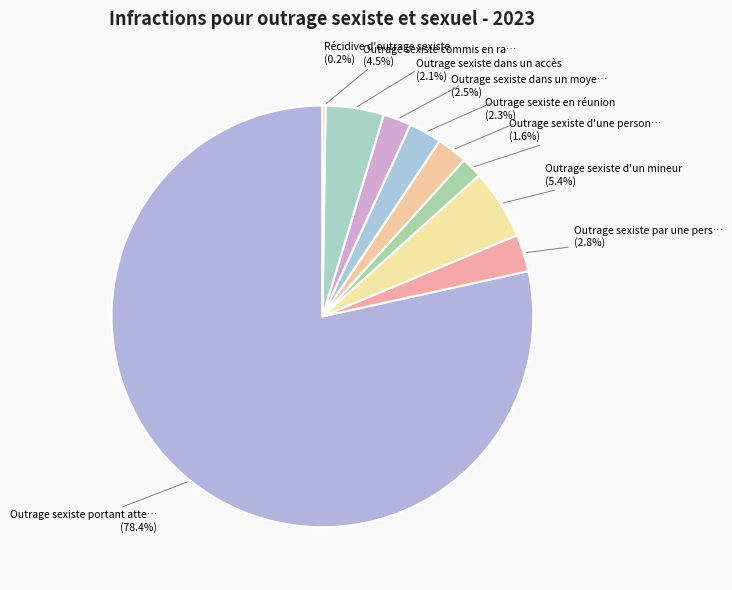

Is there a majority slice in this chart?

Yes